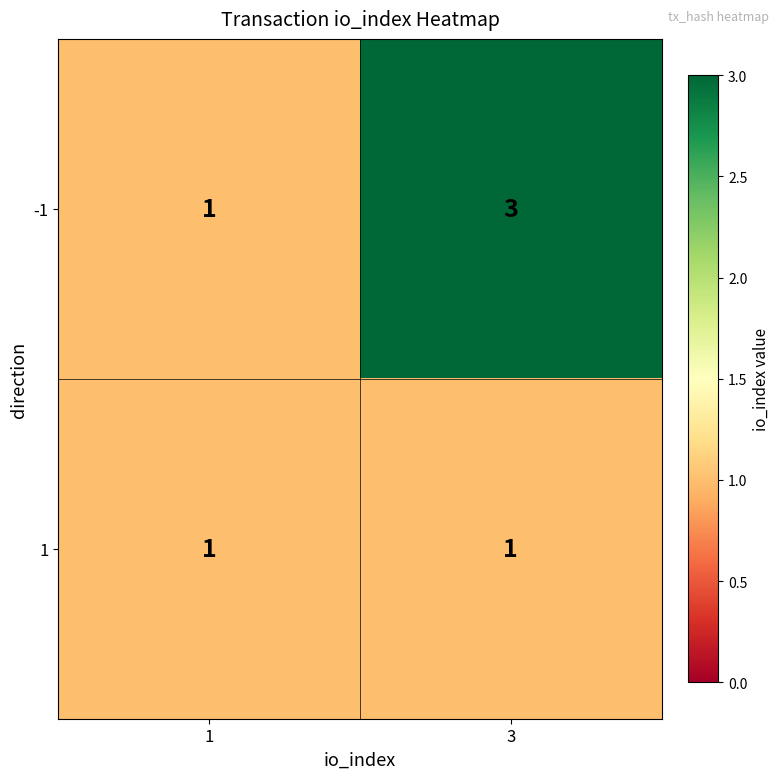

Is it true that -1 equals 3 at 3?

True